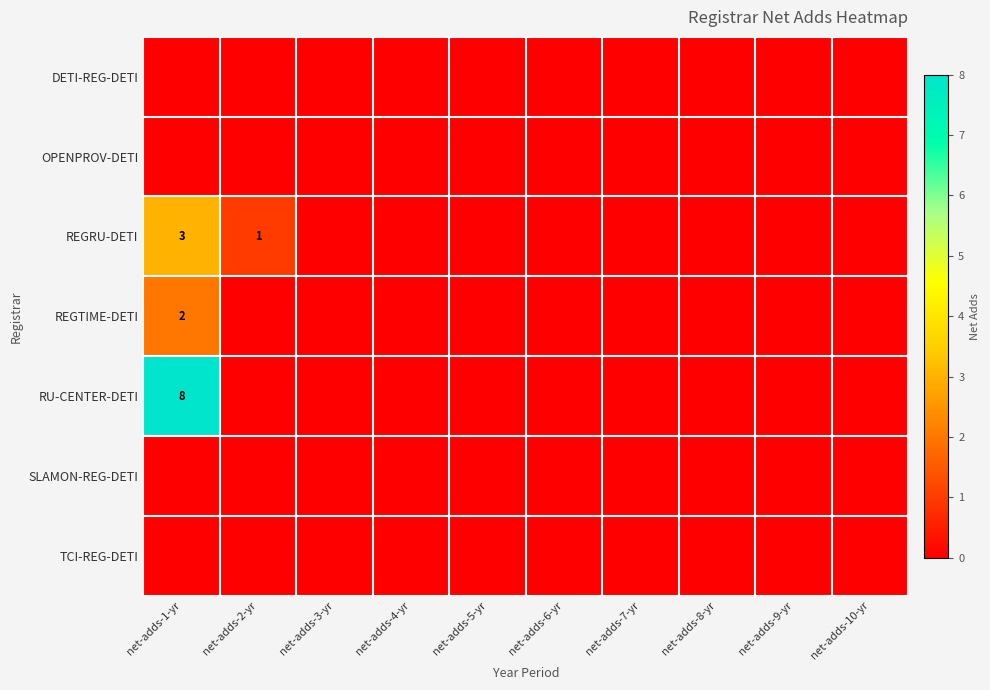

True or false: REGTIME-DETI has a value of 0 at net-adds-10-yr.

True